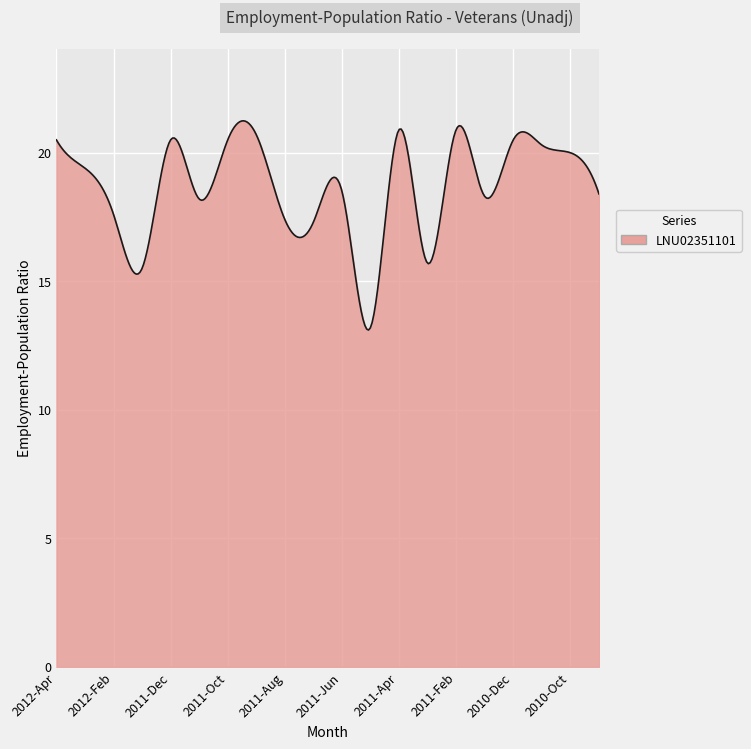

What is the difference between the maximum and minimum values?

8.1